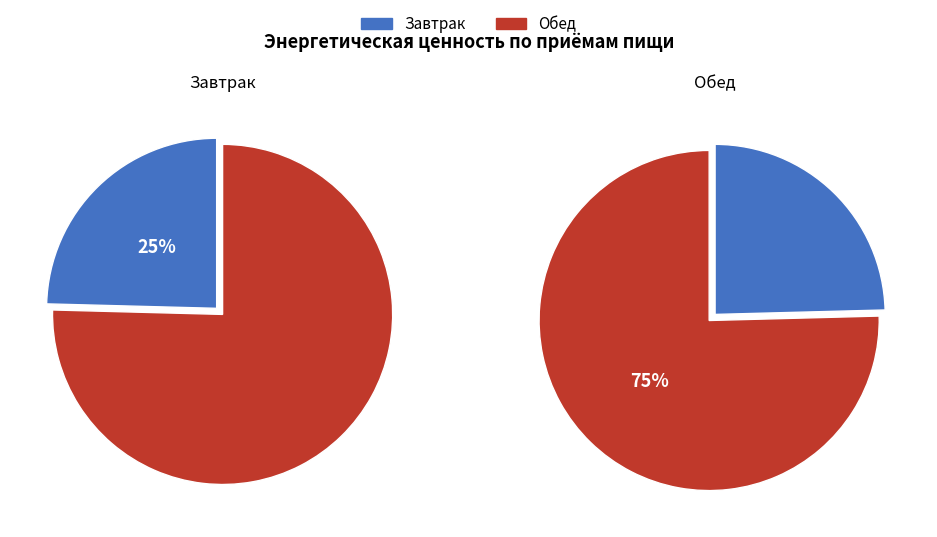

What is the ratio of the value at Завтрак to the value at Обед?

0.3